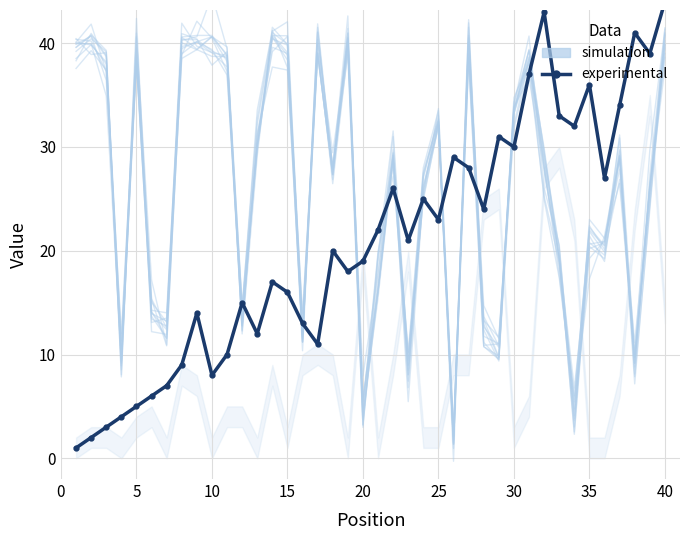

How many intersections are there between experimental and simulation?

13